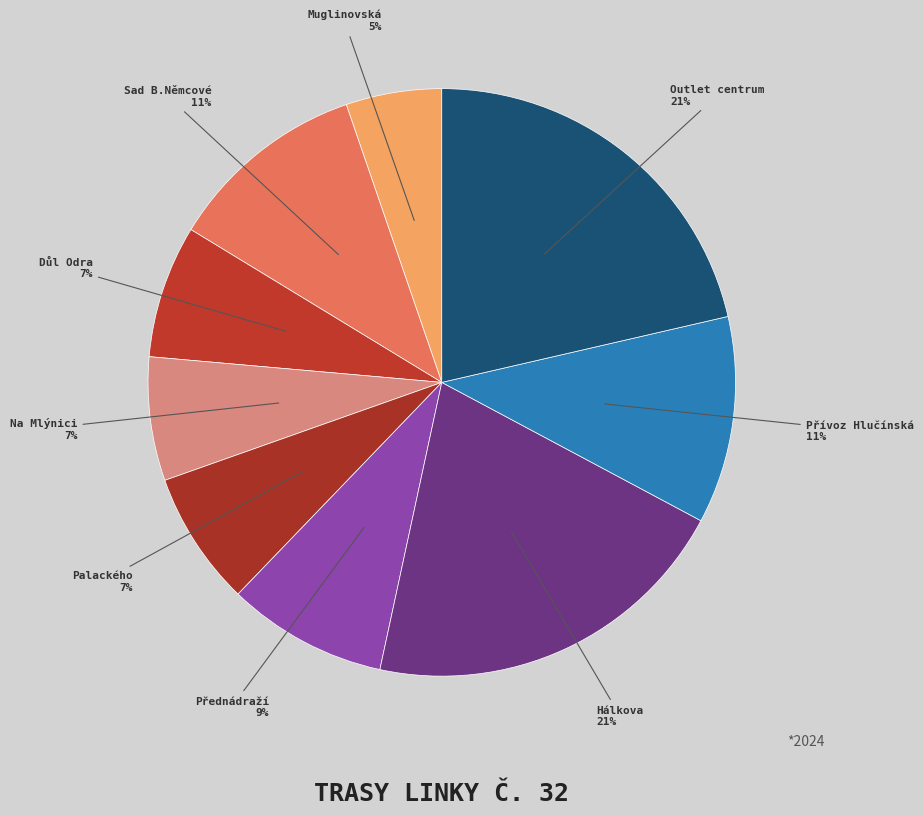

The Sad B.Němcové slice represents 5% of the pie. True or false?

False